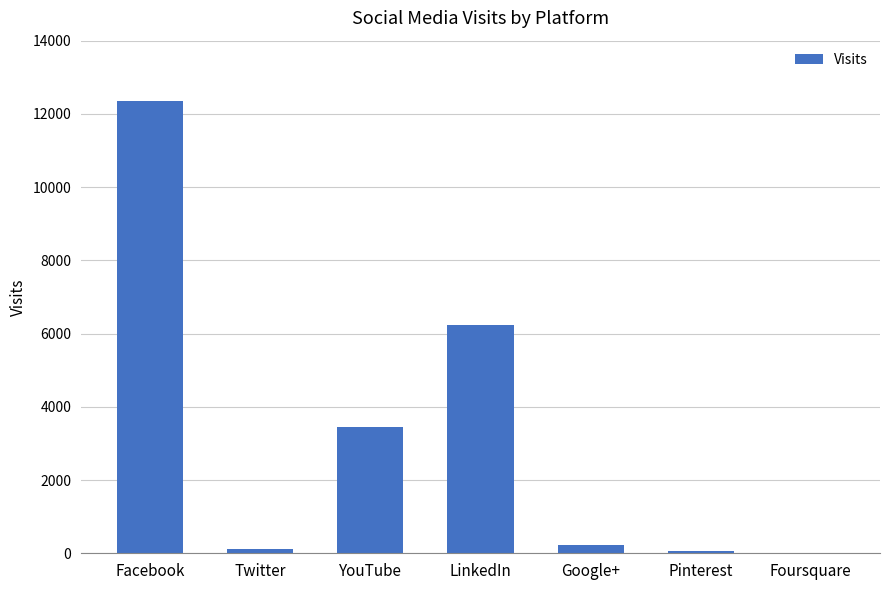

How many categories are shown in the chart?

7